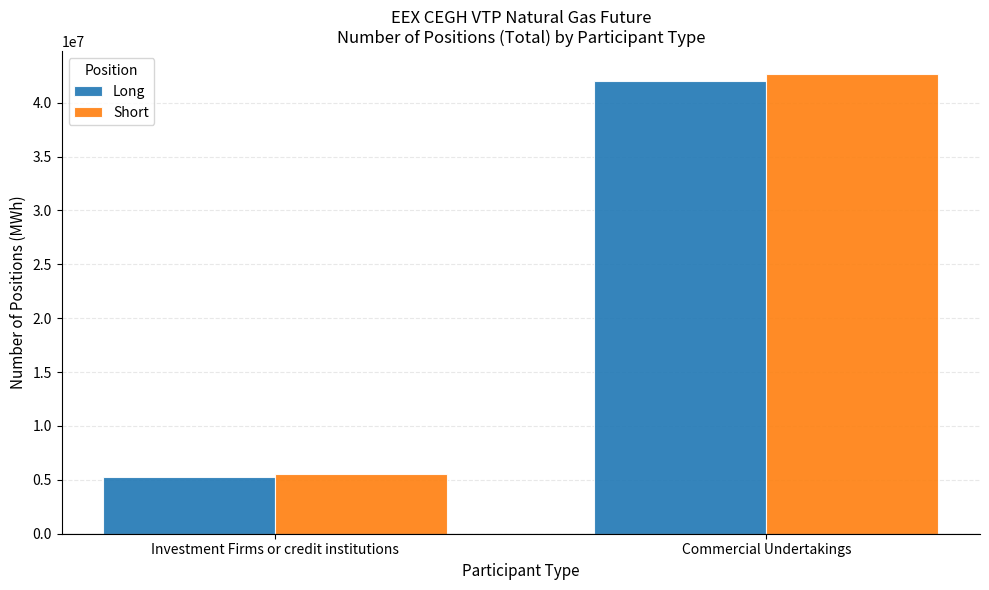

What is the label of the 1st bar from the right?

Commercial Undertakings